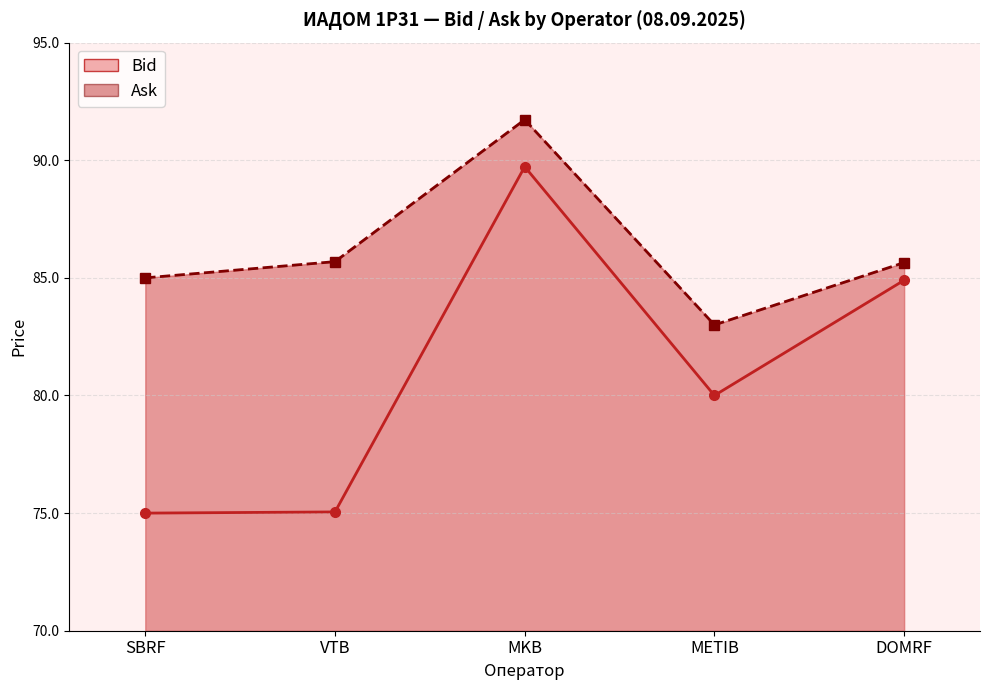

List the series in order of their overall mean, highest first.

Ask, Bid